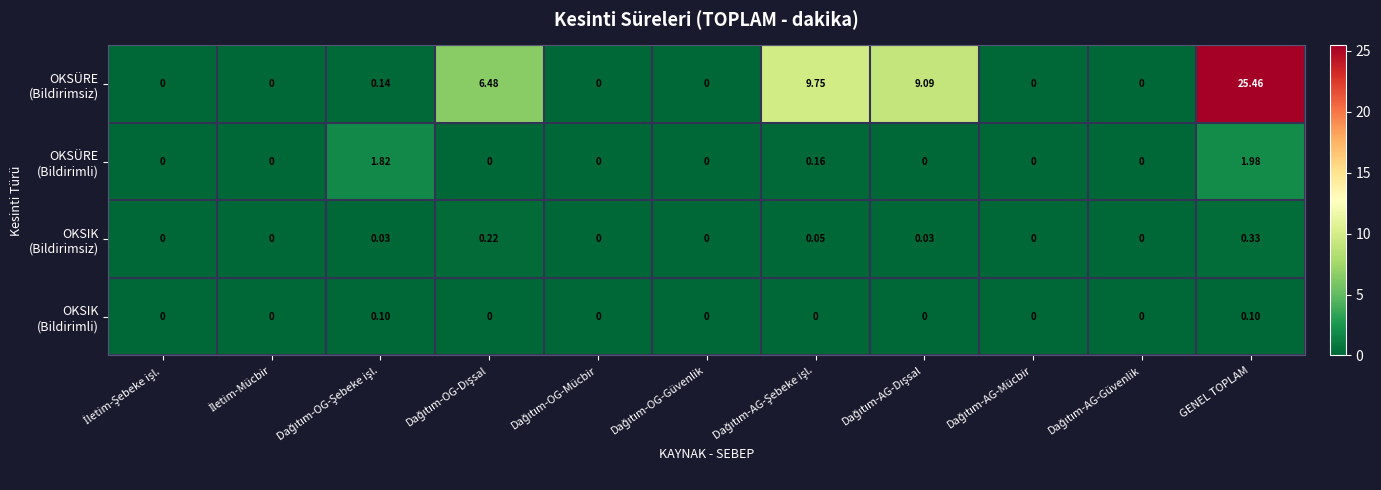

At which category is the sum across all series the highest?

GENEL TOPLAM